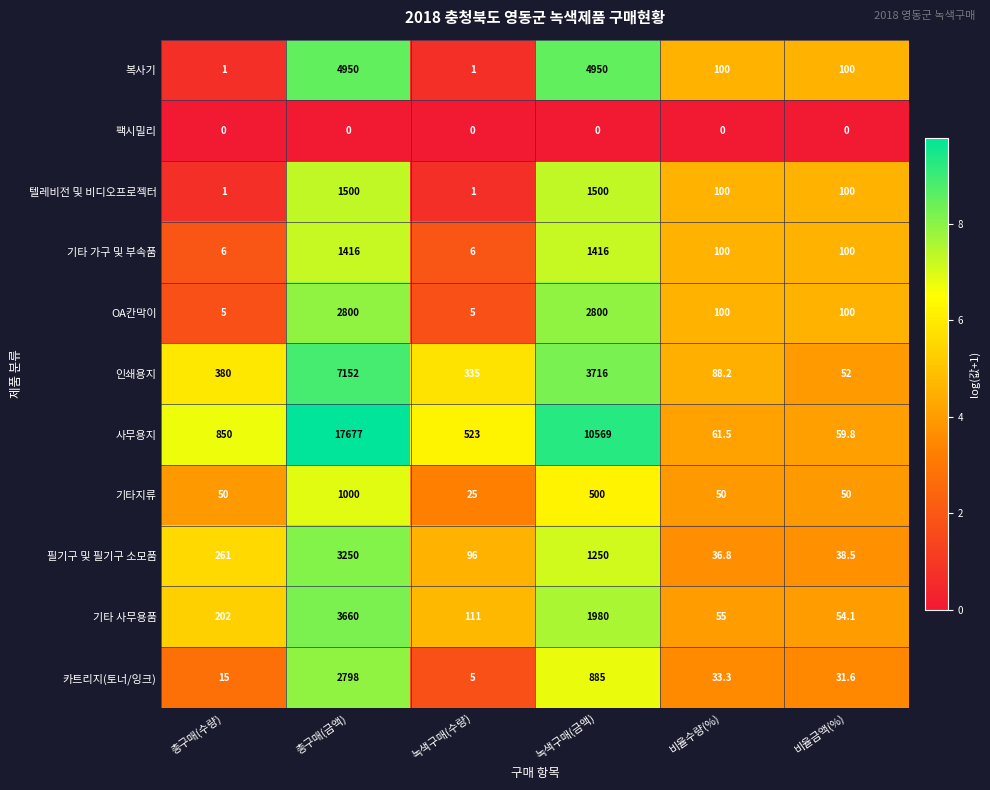

How many categories are shown in the chart?

6